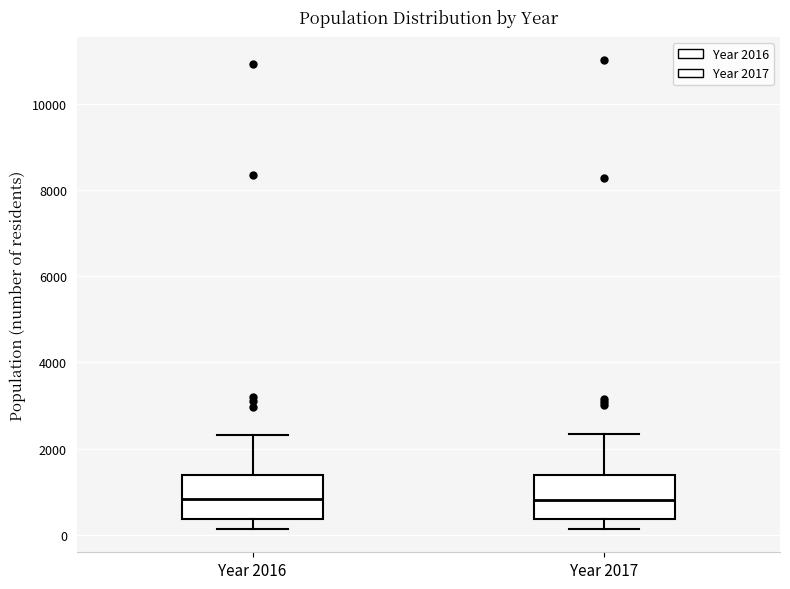

Where is the upper edge of the box for Year 2017 on the y-axis? The values are not printed on the chart, so give them approximately, as read against the axis.

1400